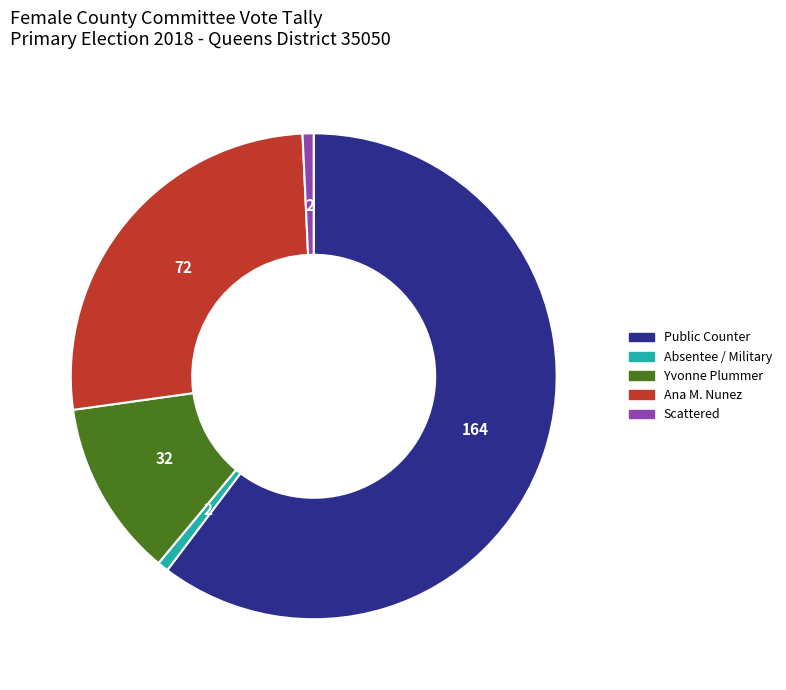

Between Absentee / Military and Public Counter, which is larger?

Public Counter